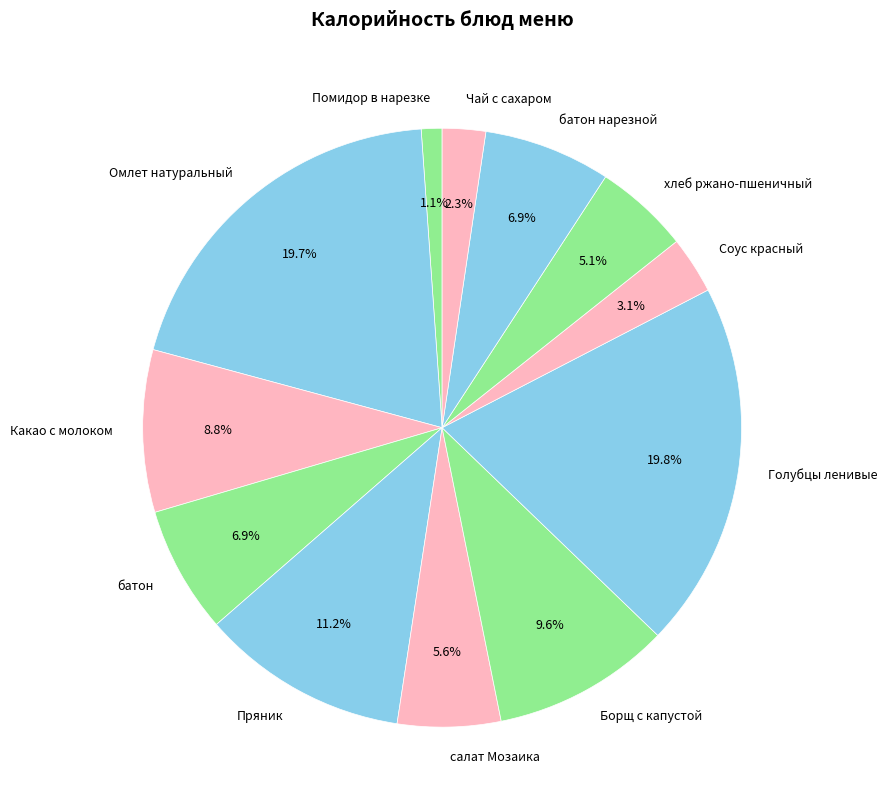

To the nearest percent, what is the difference between the largest and smallest slice percentages?

19%